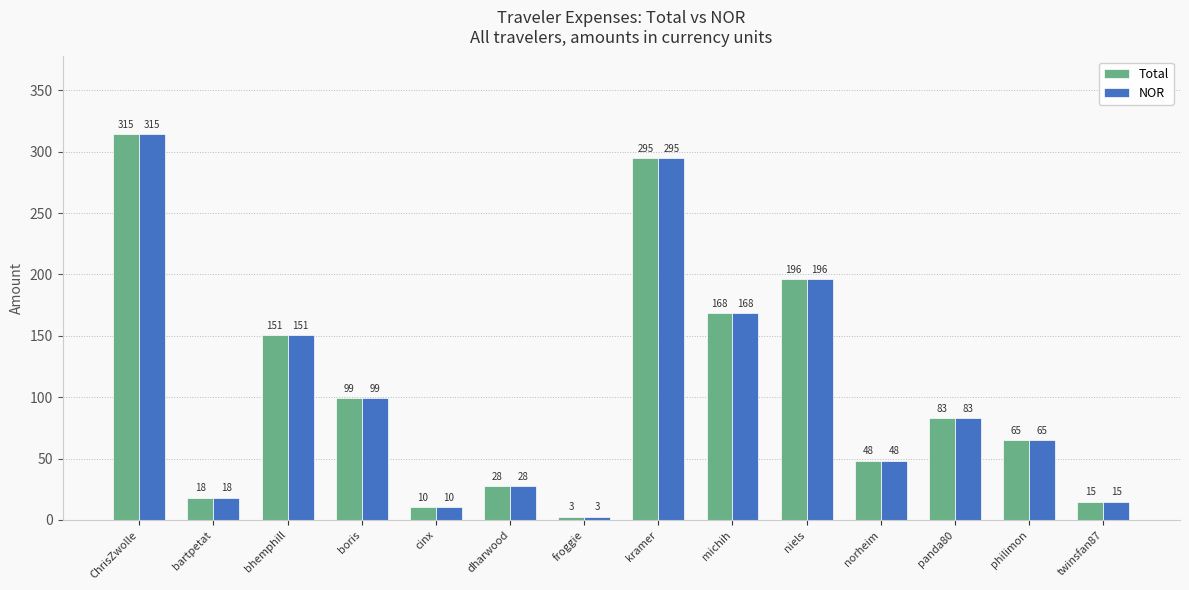

What is the difference between the NOR values at kramer and ChrisZwolle?

20.0